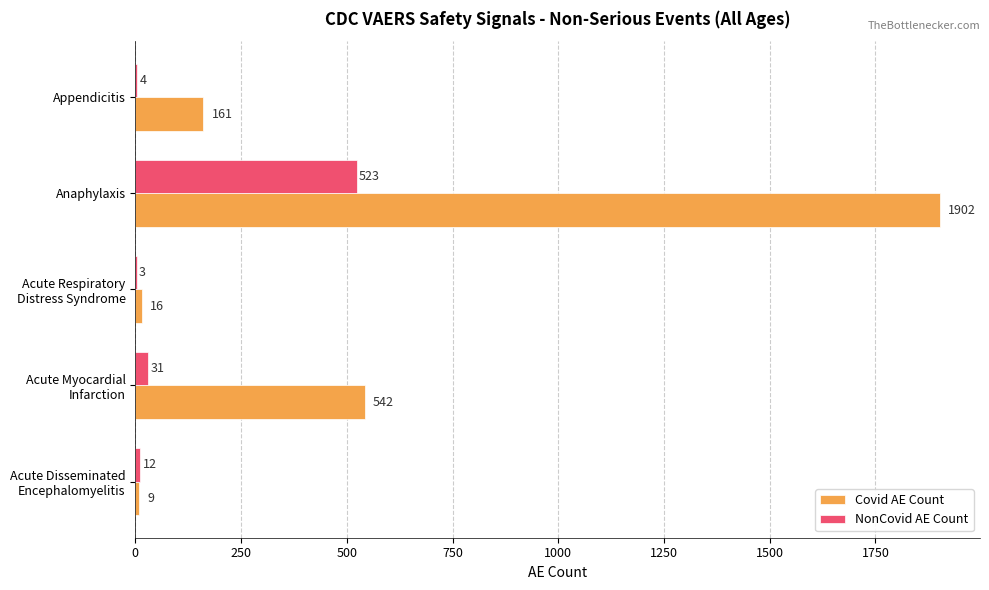

Is the value of NonCovid AE Count at Appendicitis greater than the value of Covid AE Count at Anaphylaxis?

No